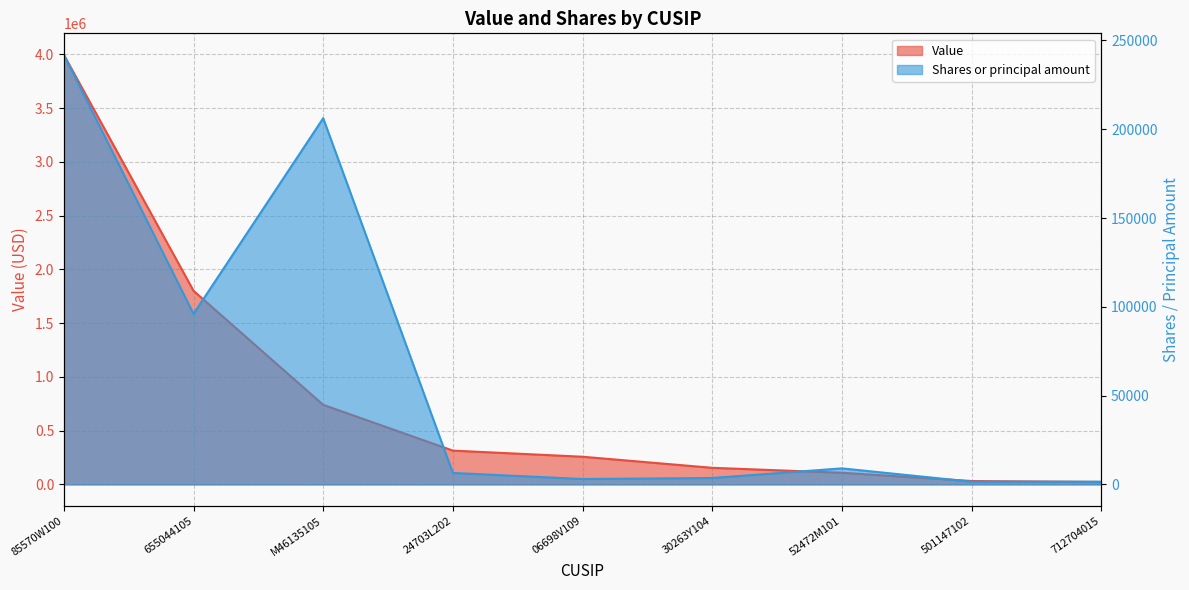

True or false: Value and Shares or principal amount cross at least once.

False